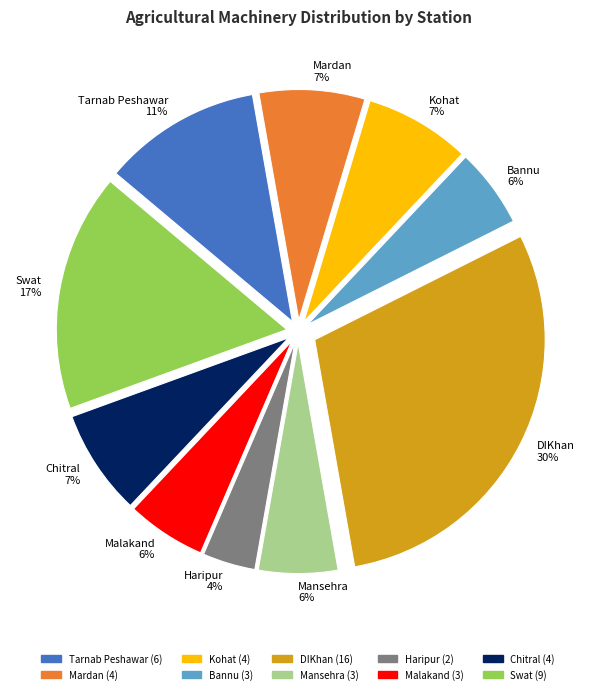

Is the sum of Chitral 7% and Mansehra 6% greater than half?

No